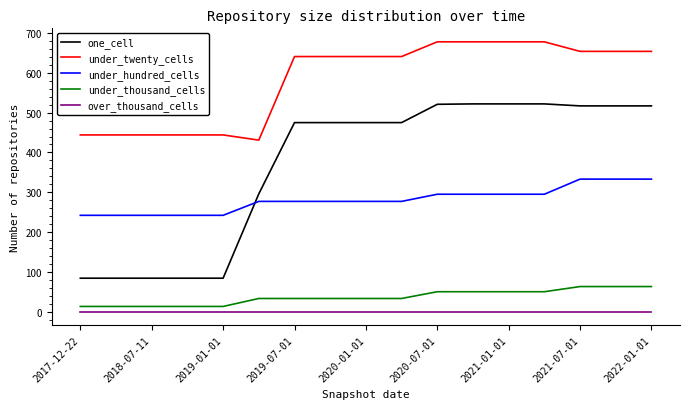

Which series has the largest range (max minus min)?

one_cell